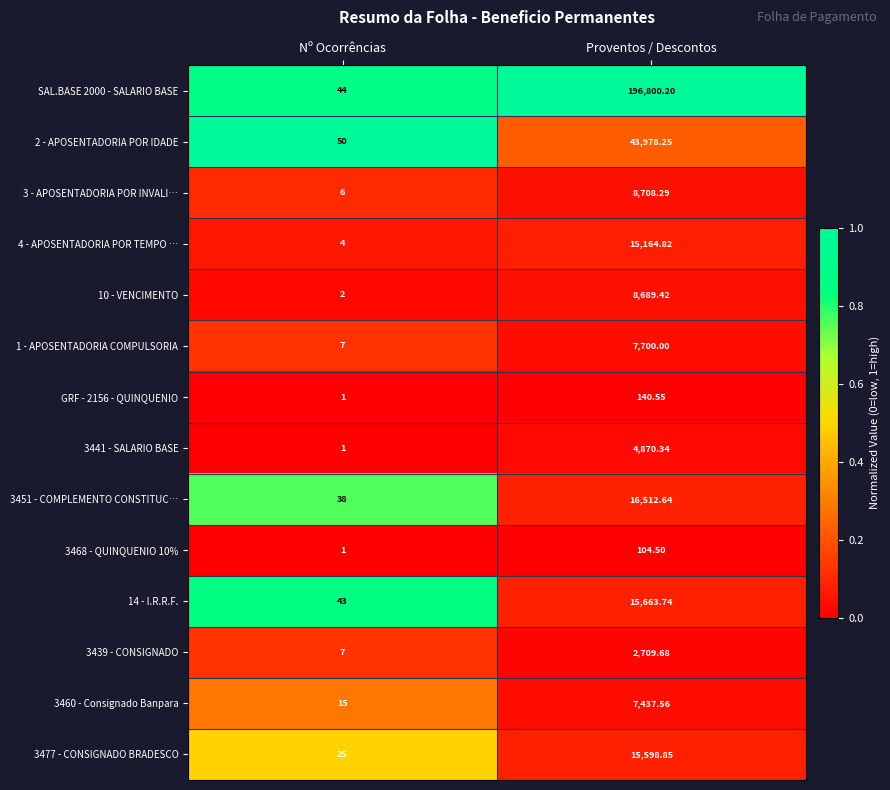

What is the total value across all series at Nº Ocorrências?

244.0